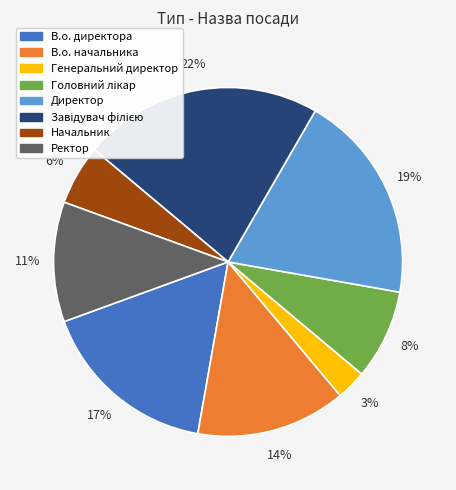

Does В.о. начальника account for over 50% of the chart?

No